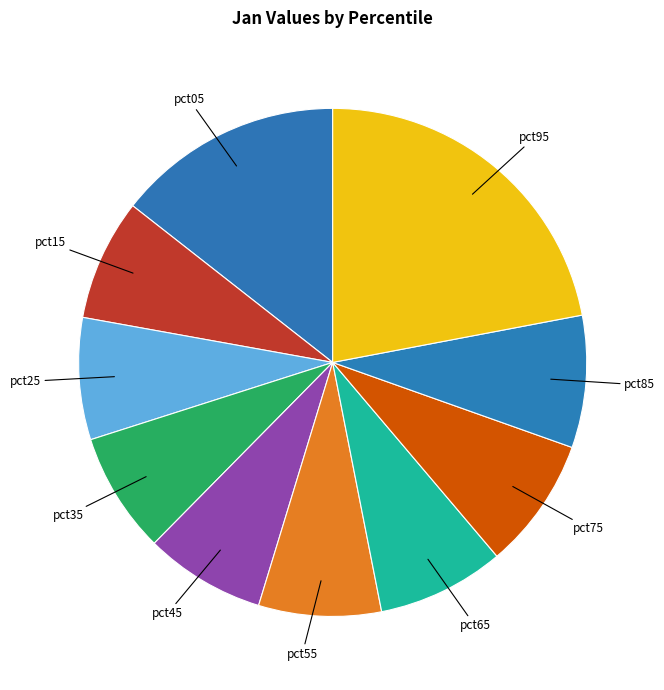

Is there a majority slice in this chart?

No